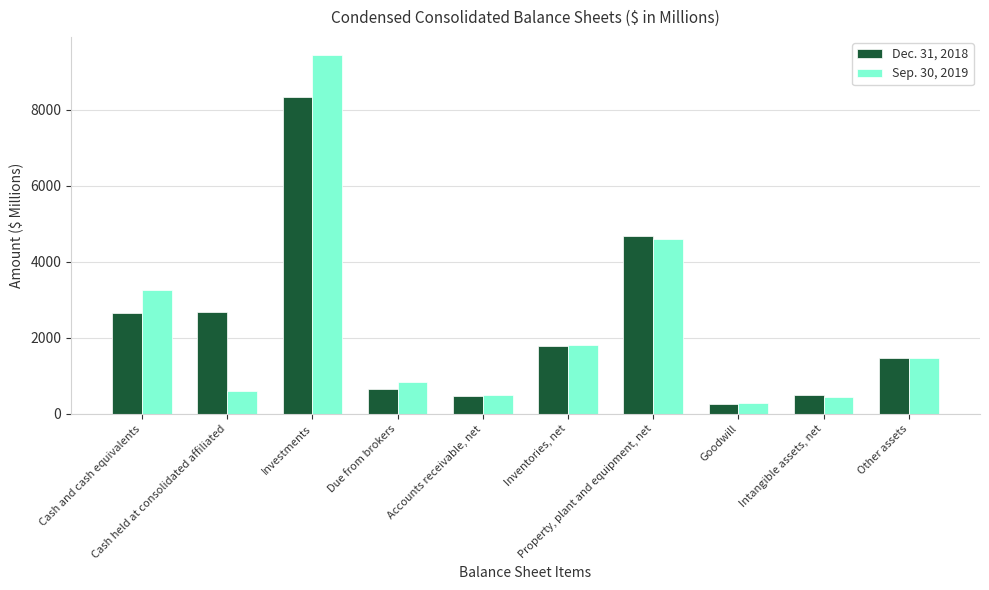

How many bars are there in total?

20